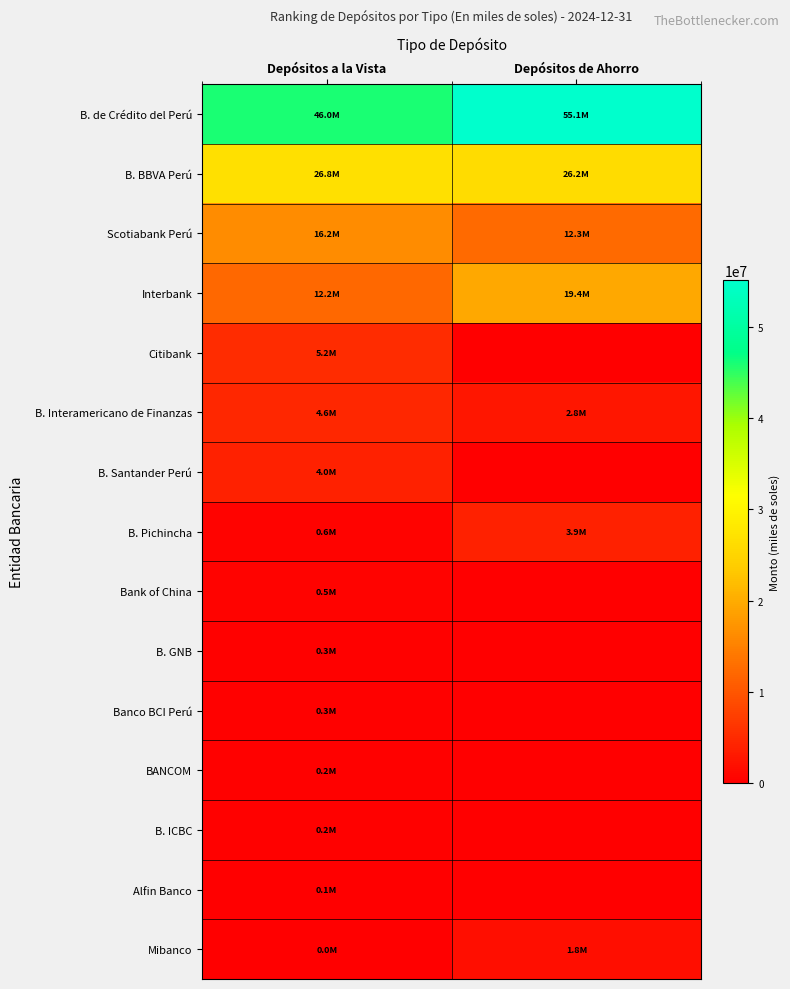

Which series has the widest spread of values?

B. de Crédito del Perú